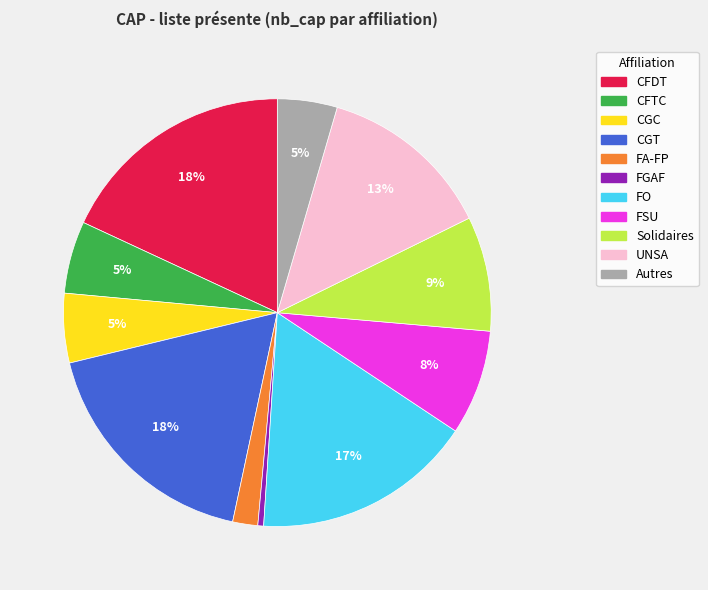

Is the sum of FA-FP and FGAF greater than half?

No